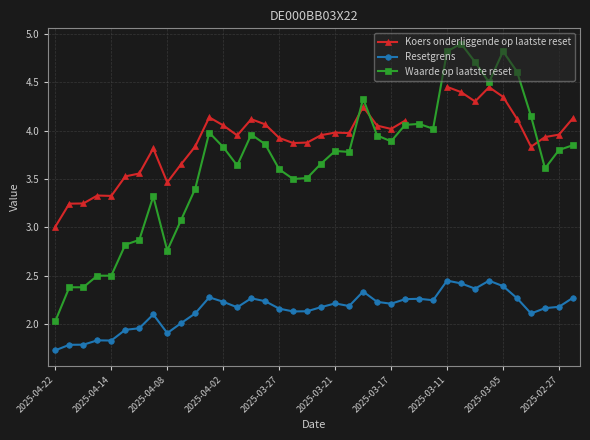

True or false: Koers onderliggende op laatste reset has more than 2 interior local peaks.

True